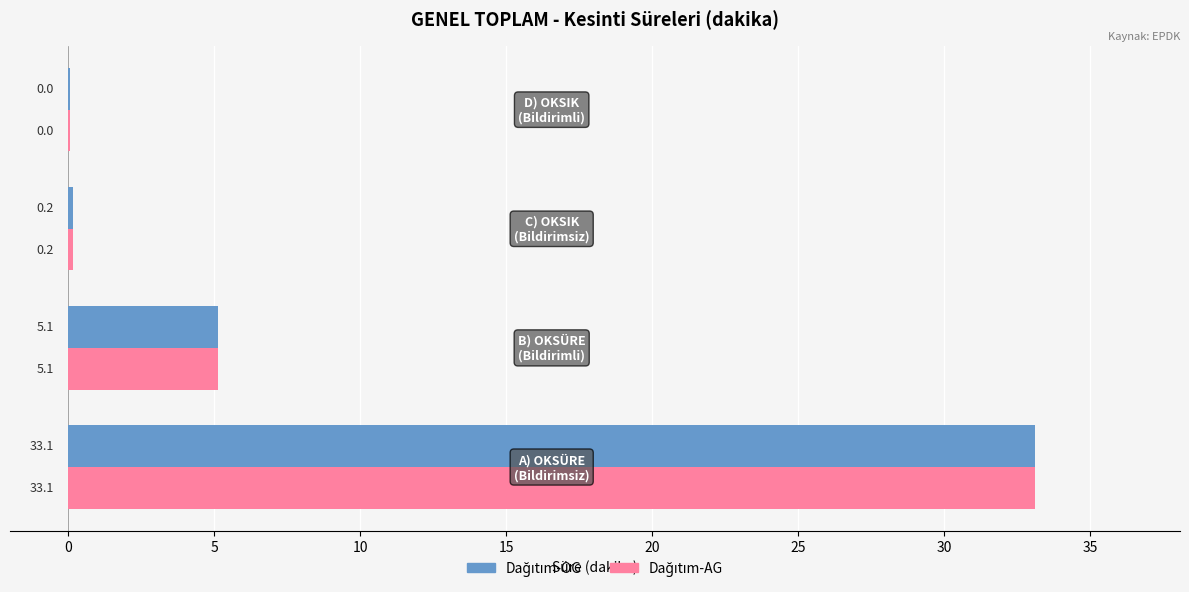

Count the number of categories in the chart.

4